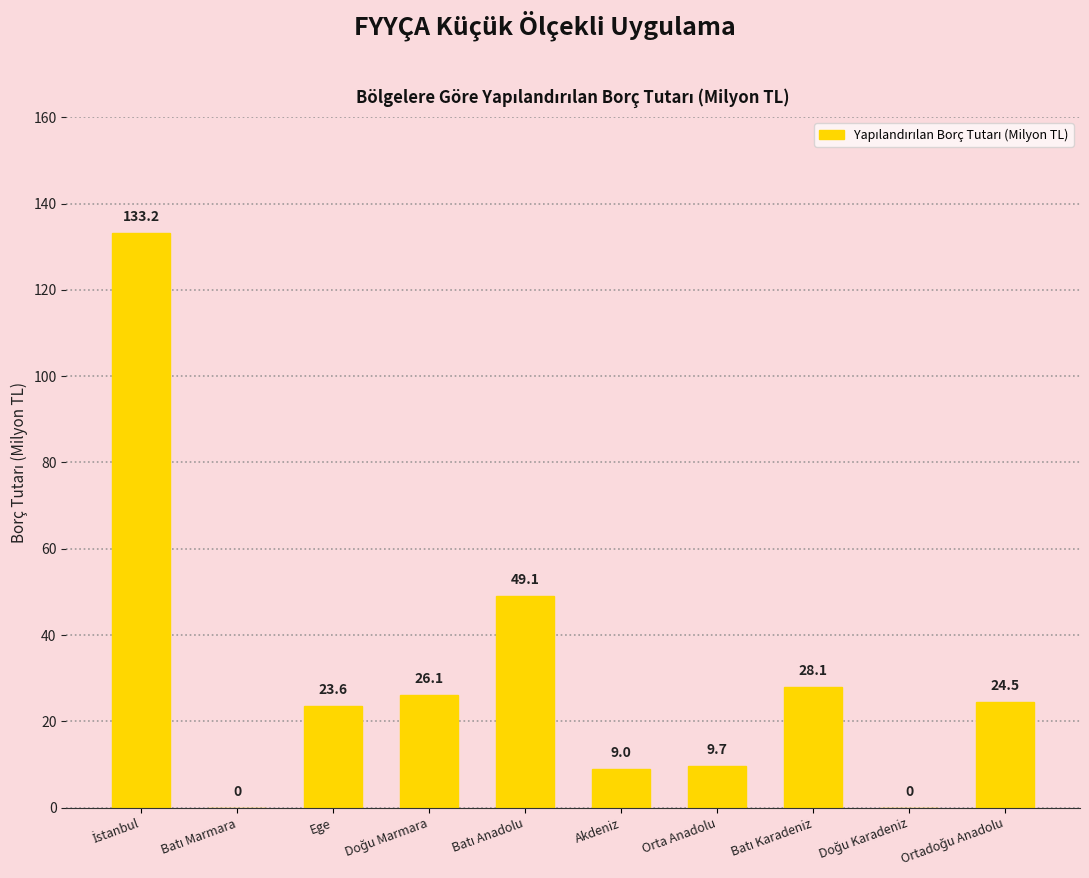

What is the average value?

30.3